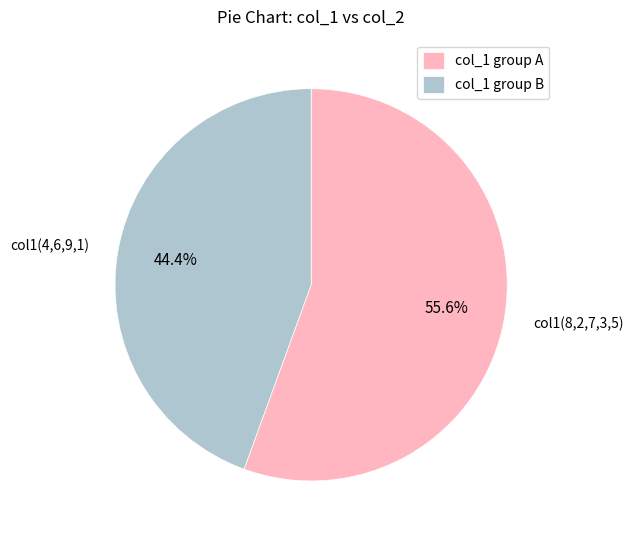

What is the largest slice in the pie chart?

col_1 group A